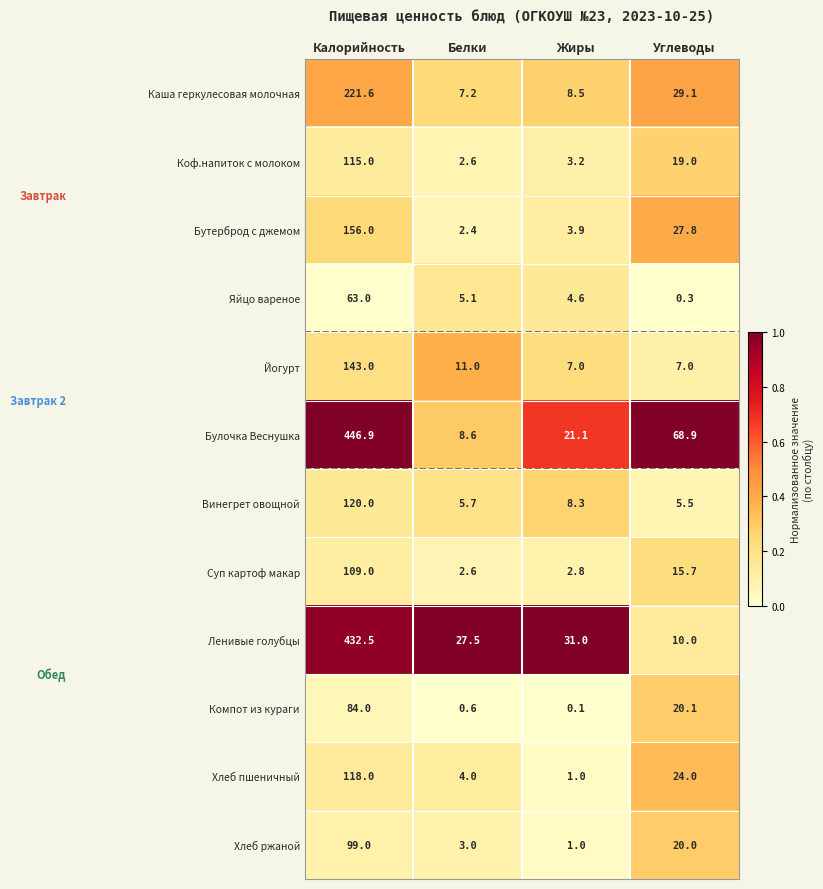

Read the Йогурт value at Калорийность.

143.0